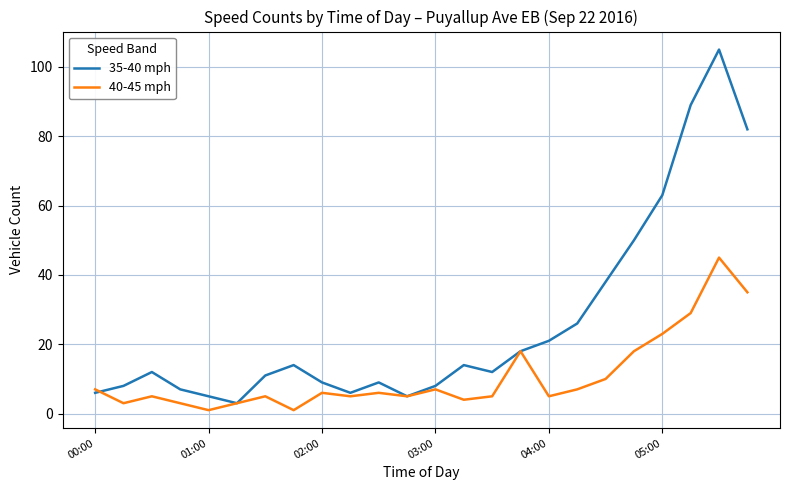

What is the difference between the maximum and minimum values in the 40-45 mph series?

44